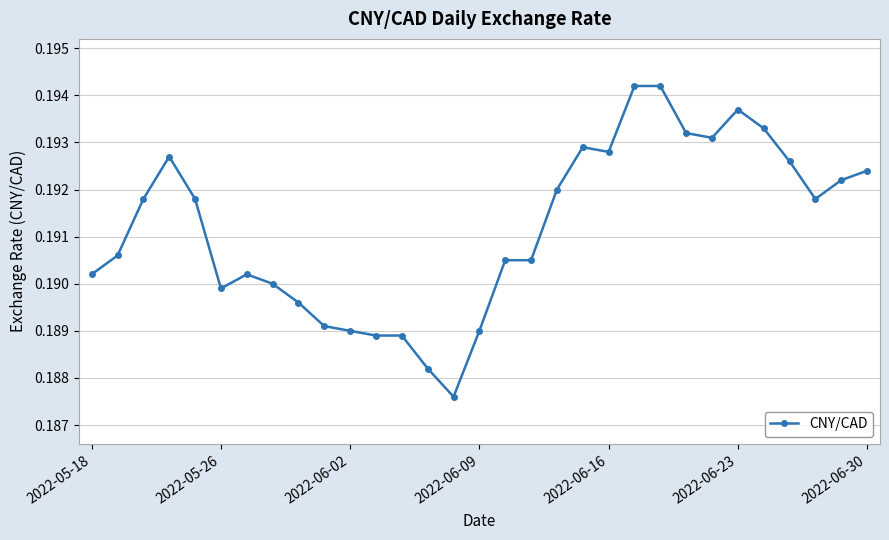

How many values are between 0 and 1?

31